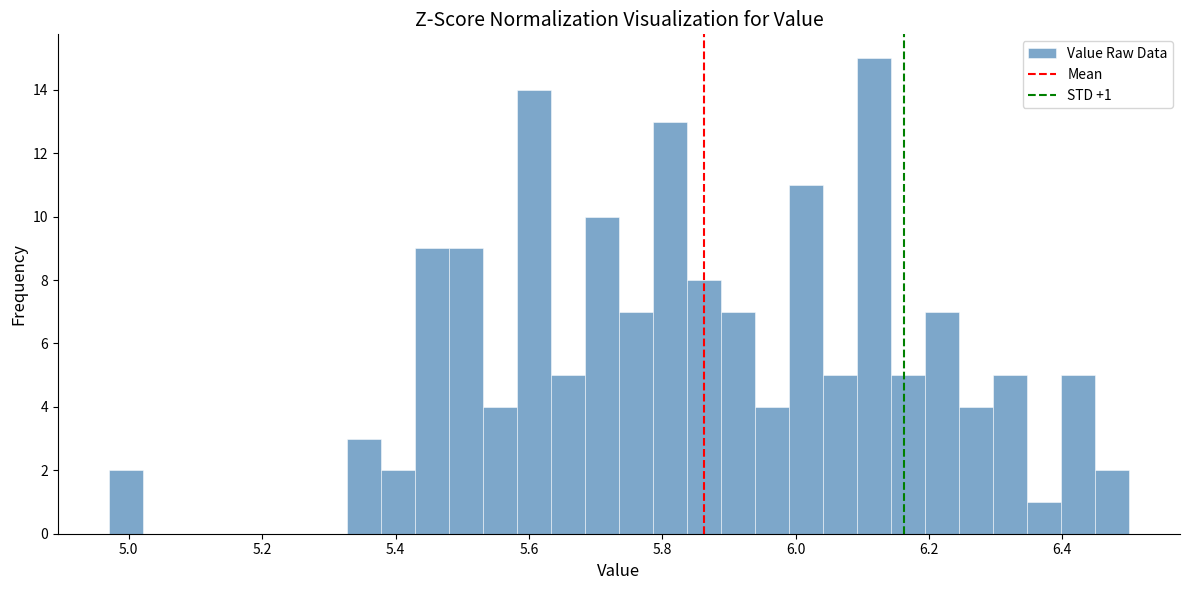

Read against the x-axis, roughly where is the centre of the tallest bar?

6.12